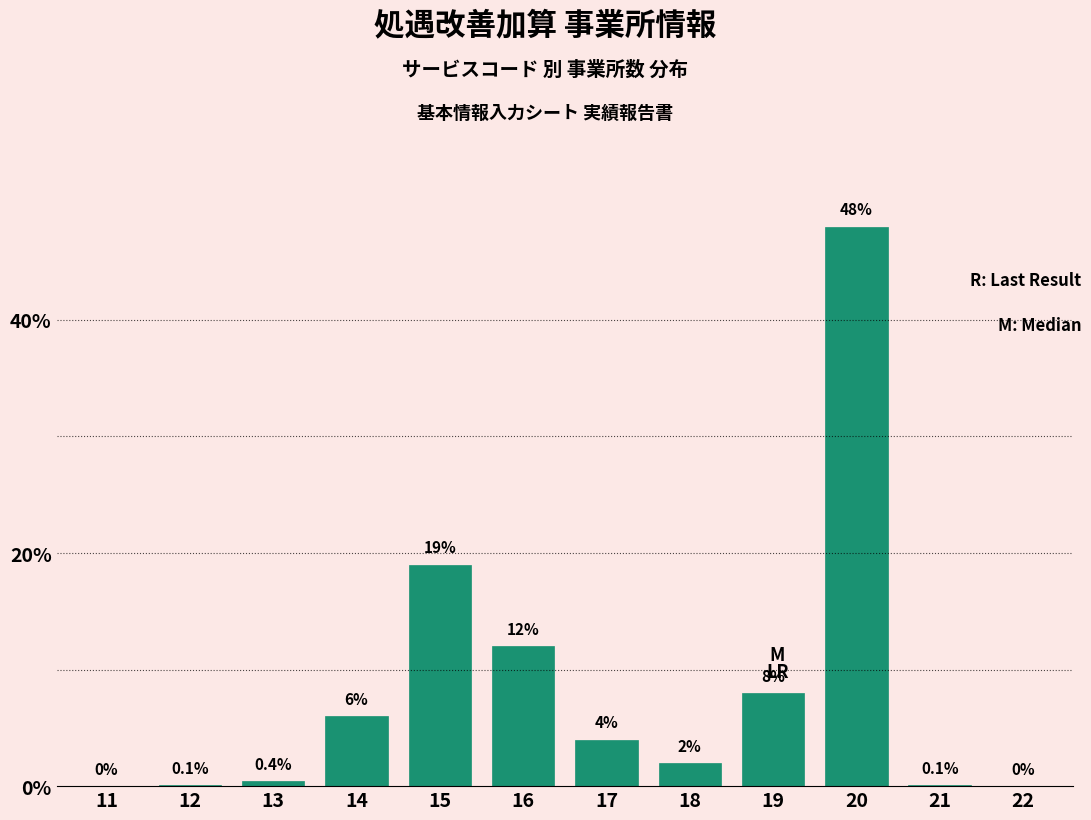

Reading left to right, what are all the values shown in this chart?

11=0.0	12=0.1	13=0.4	14=6.0	15=19.0	16=12.0	17=4.0	18=2.0	19=8.0	20=48.0	21=0.1	22=0.0